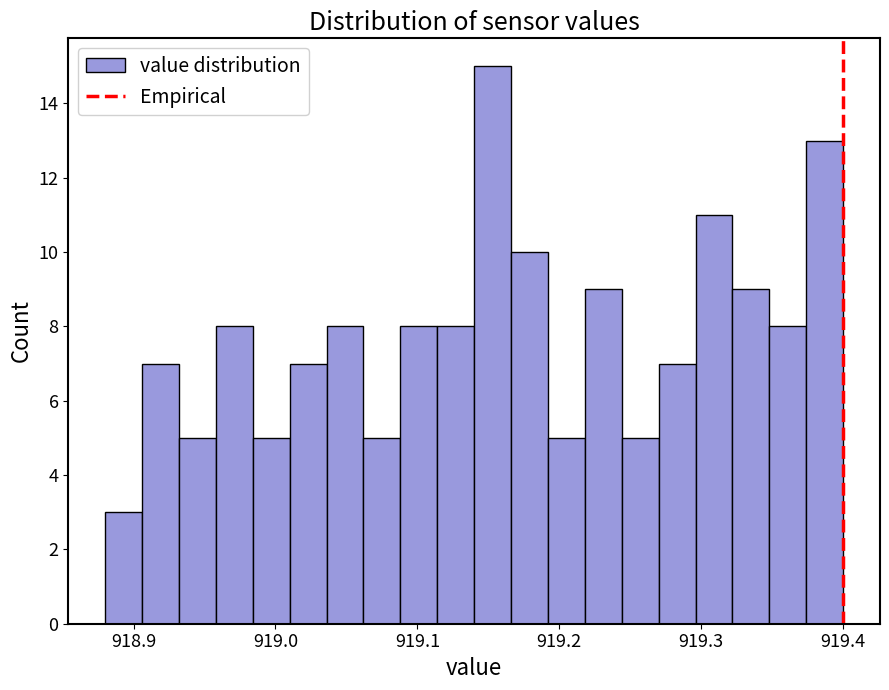

Read against the x-axis, roughly where is the centre of the tallest bar?

919.15